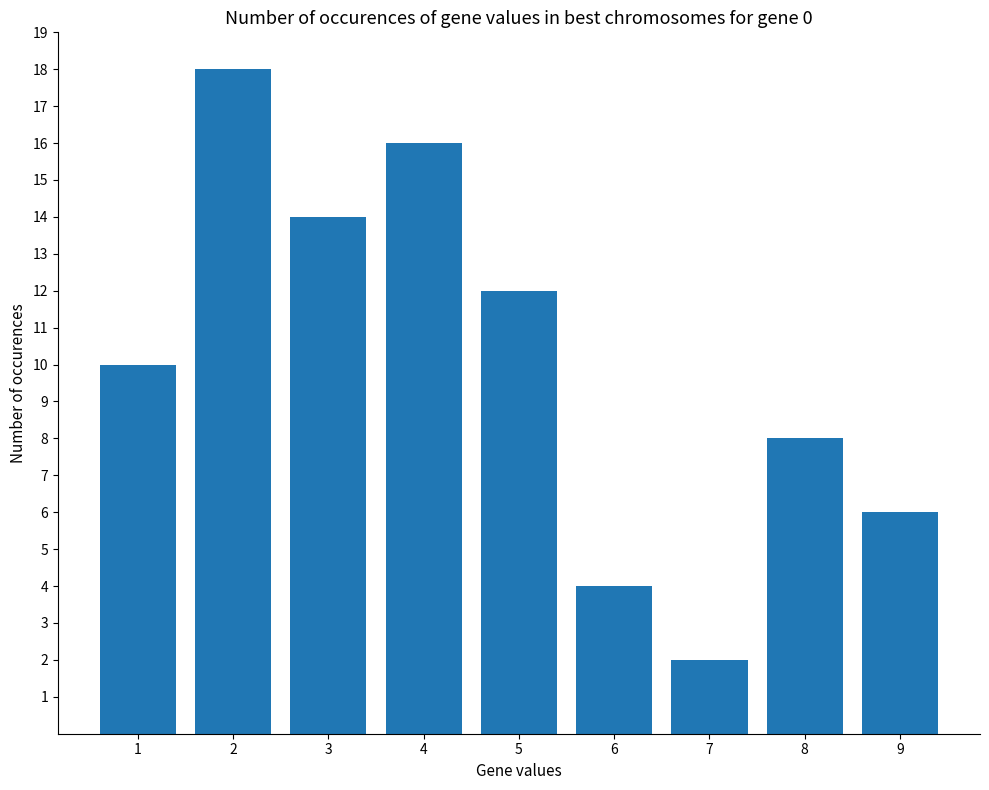

The chart shows a value of 1 at 7. True or false?

False